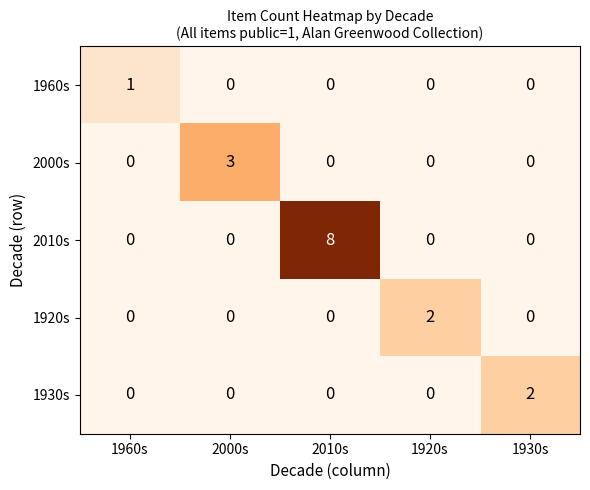

Reading right to left, extract all data points from this chart.

1960s: 0	0	0	0	1
2000s: 0	0	0	3	0
2010s: 0	0	8	0	0
1920s: 0	2	0	0	0
1930s: 2	0	0	0	0